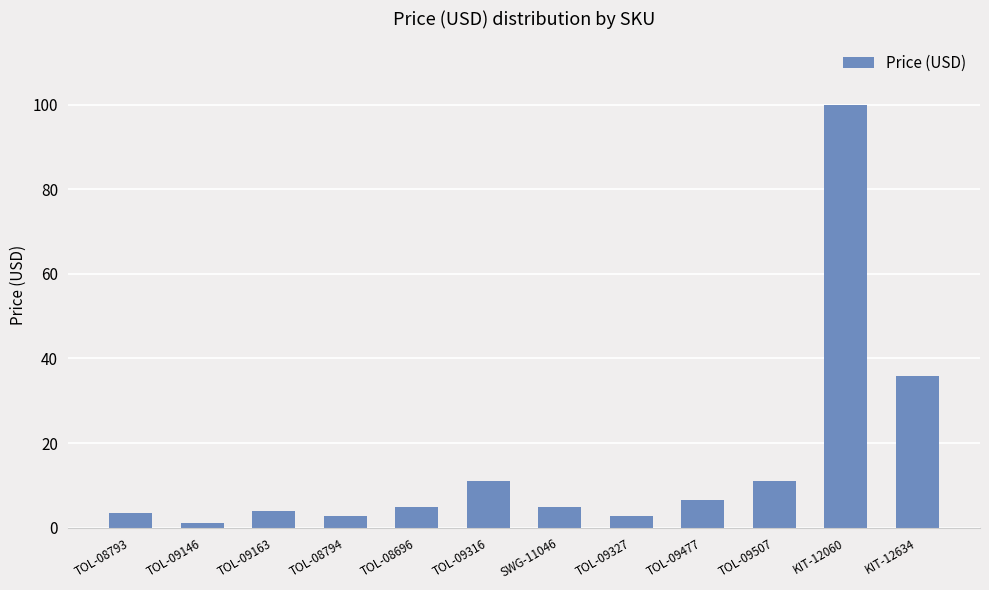

What is the sum of all values?

188.2